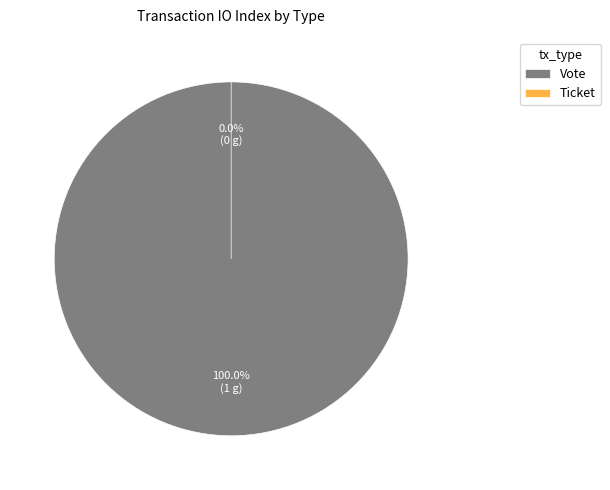

Rank the categories by value from lowest to highest.

Ticket (tx_index=0), Vote (tx_index=1)